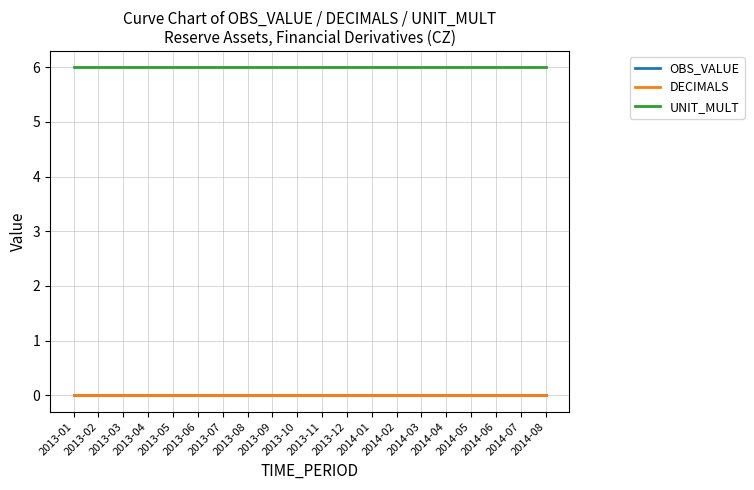

Does the chart display data point markers on the line(s)?

No